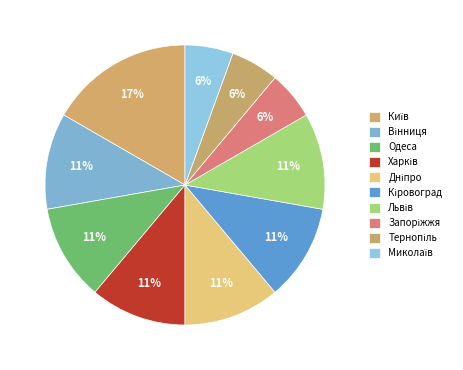

True or false: Кіровоград accounts for 11% of the total.

True